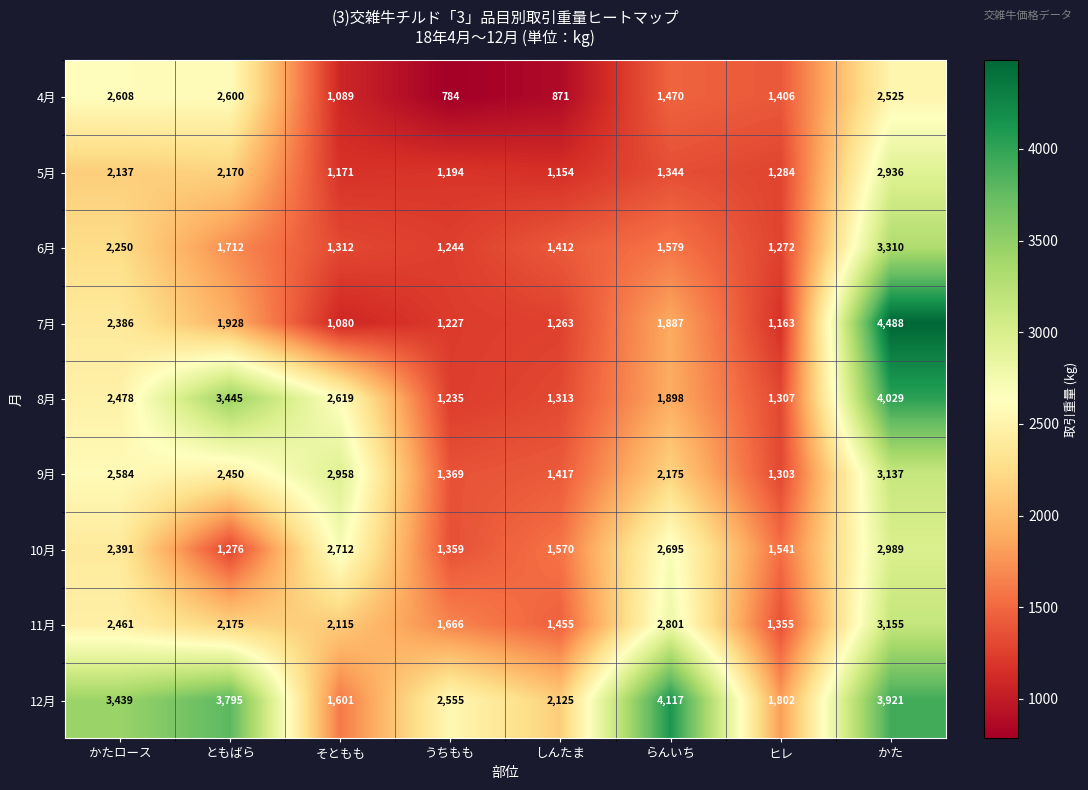

Which category has the lowest value across all series?

うちもも